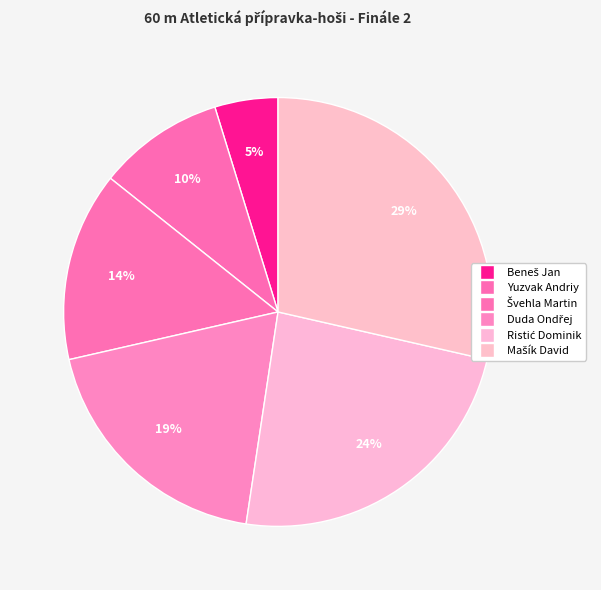

How many slices are in this pie chart?

6